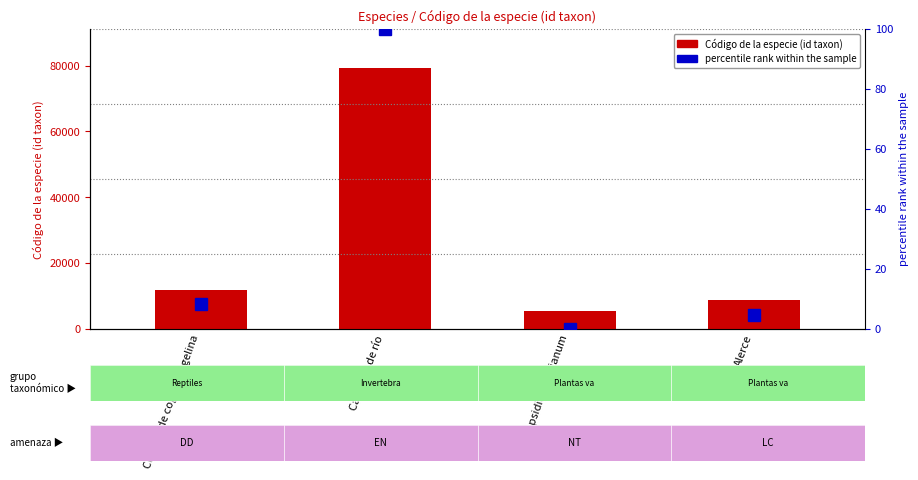

Which series has the largest total across all categories?

Código de la especie (id taxon)